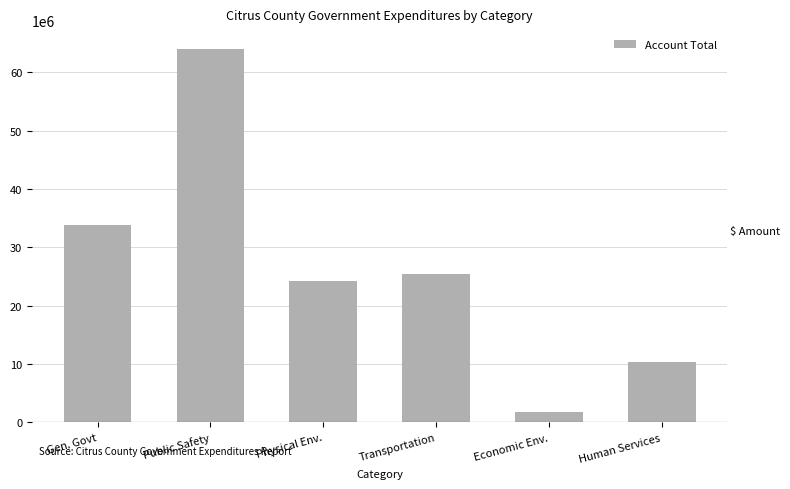

At which category does the chart reach its peak across all series?

Public Safety